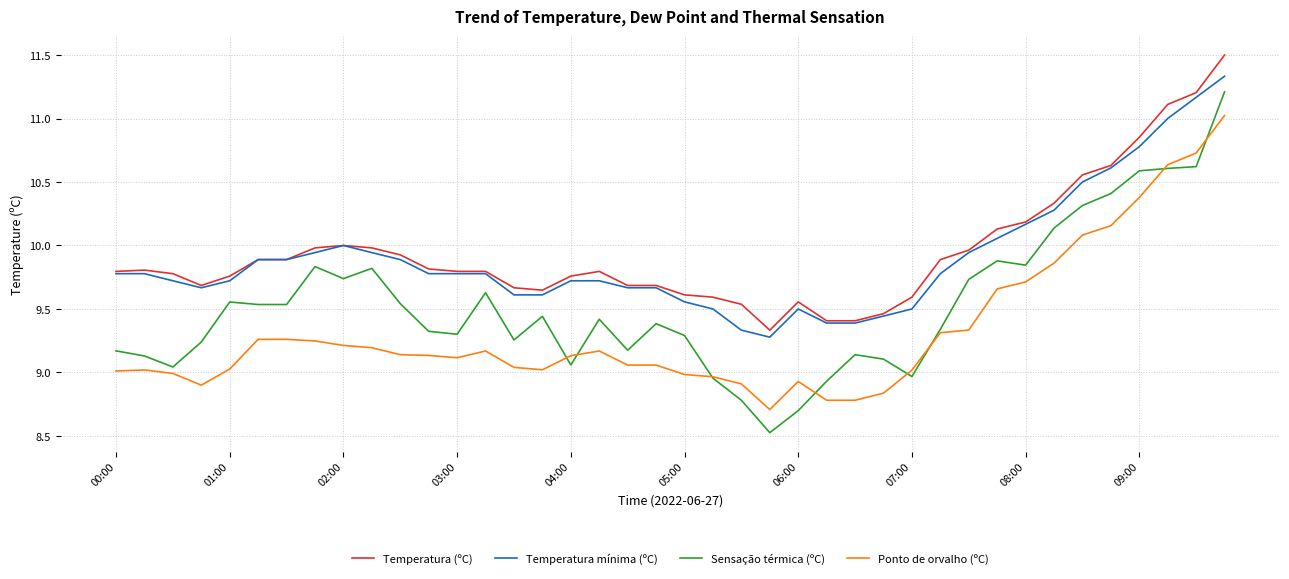

True or false: Temperatura (ºC) has more than 0 points higher than both neighbors.

True